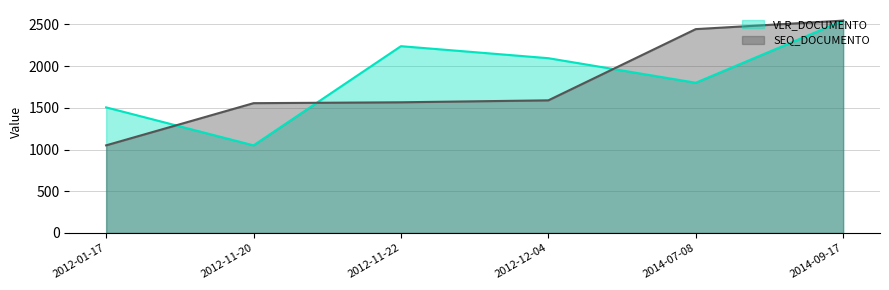

What is the label of the 2nd point from the left?

2012-11-20